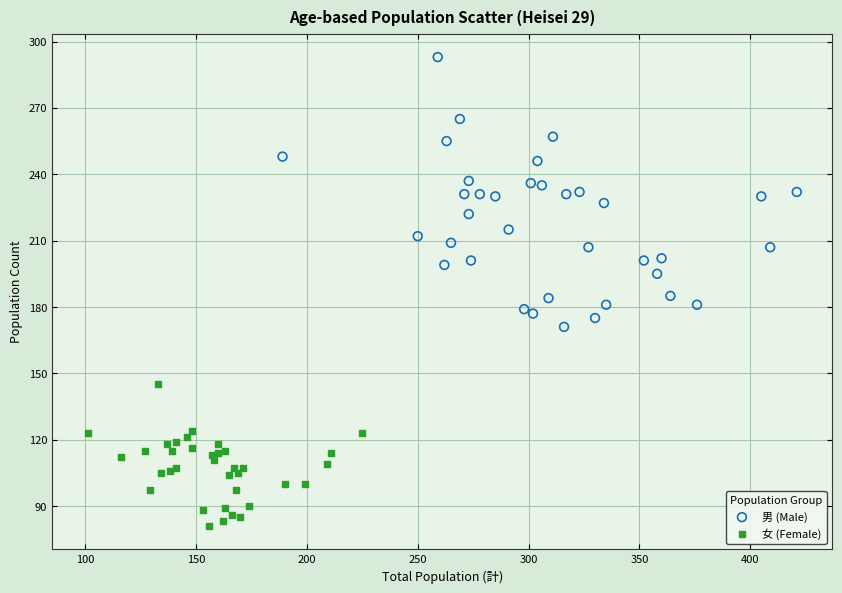

Which series reaches the minimum Y coordinate?

女 (Female)